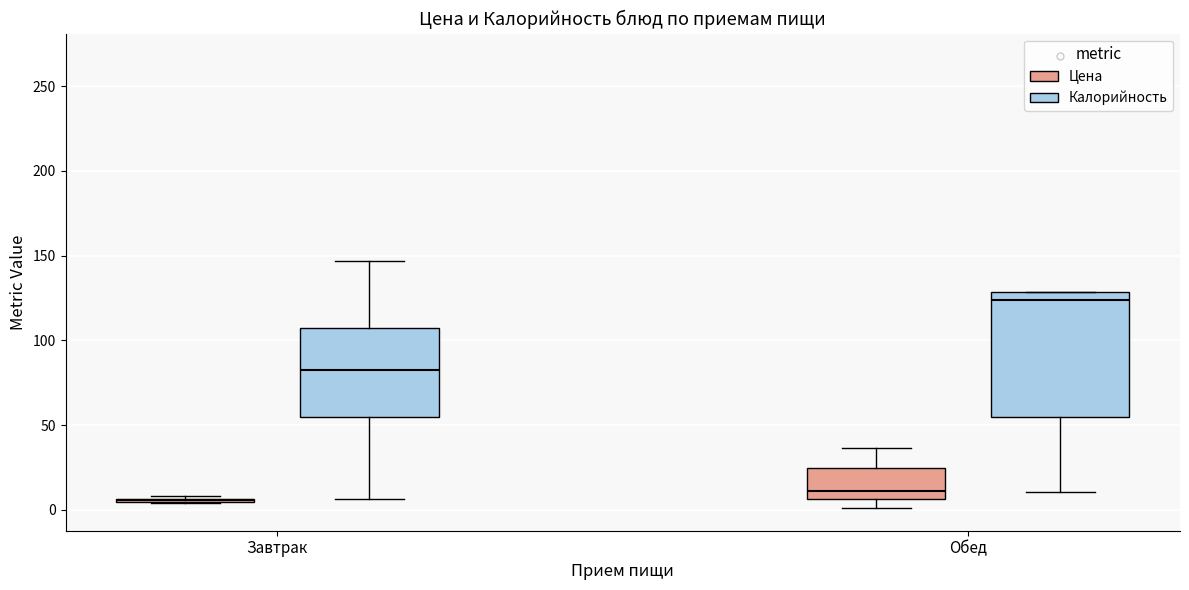

Reading left to right, read every box against the y-axis: the position of its median line, the range the box covers, and the ends of its whiskers. The values are not printed on the chart, so give them approximately, as read against the axis.

Завтрак (Цена): box collapsed to a line at 5, whiskers 5 to 10
Завтрак (Калорийность): median 85, box 55 to 105, whiskers 5 to 145
Обед (Цена): median 10, box 5 to 25, whiskers 0 to 35
Обед (Калорийность): median 125, box 55 to 130, whiskers 10 to 130